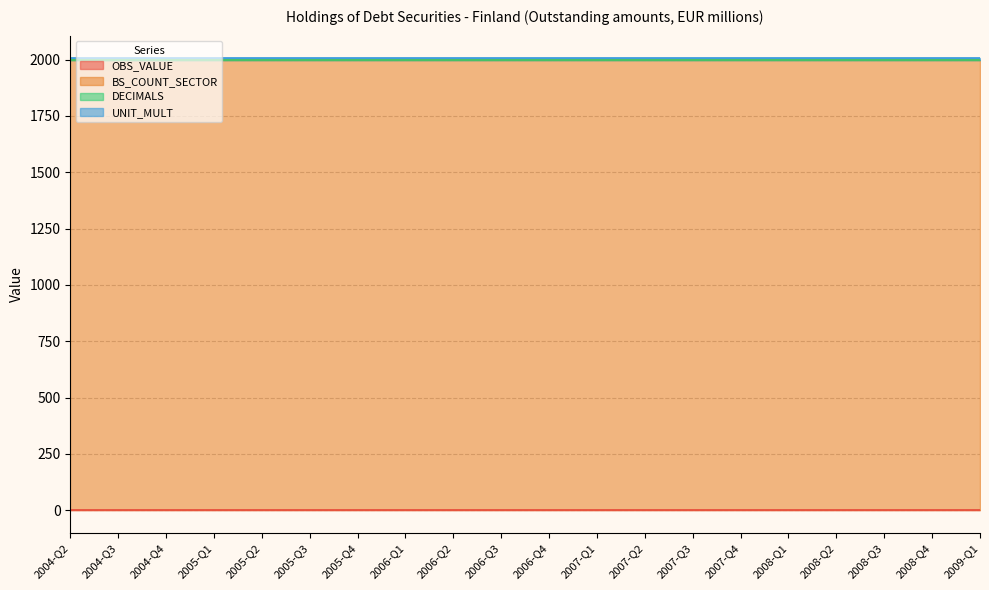

True or false: UNIT_MULT and BS_COUNT_SECTOR cross at least once.

False